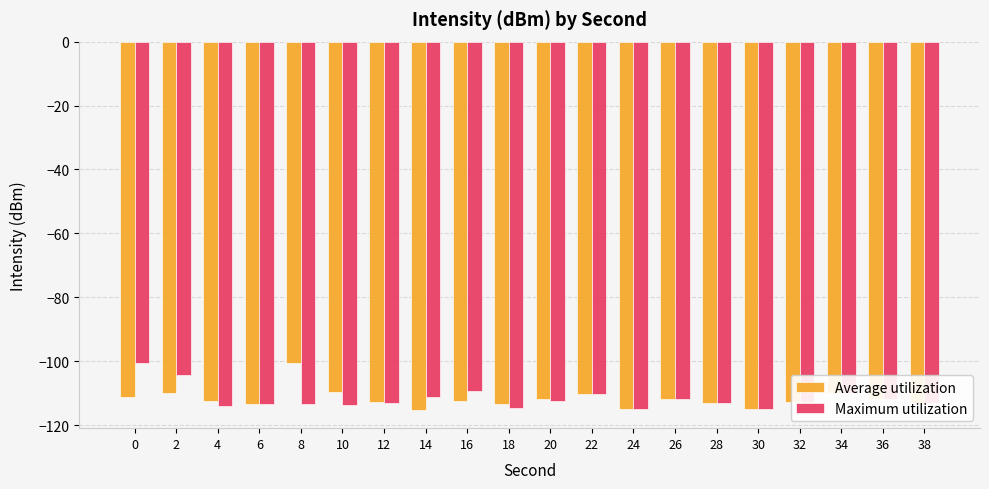

What is the difference between the Maximum utilization values at 36 and 0?

11.2